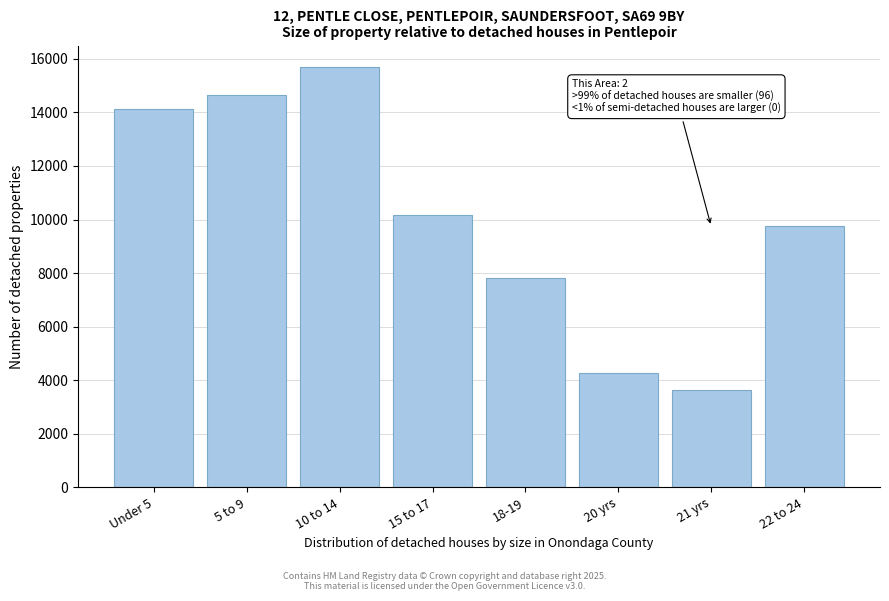

Reading right to left, transcribe all the data shown in this chart.

9742	3653	4254	7805	10186	15708	14661	14123